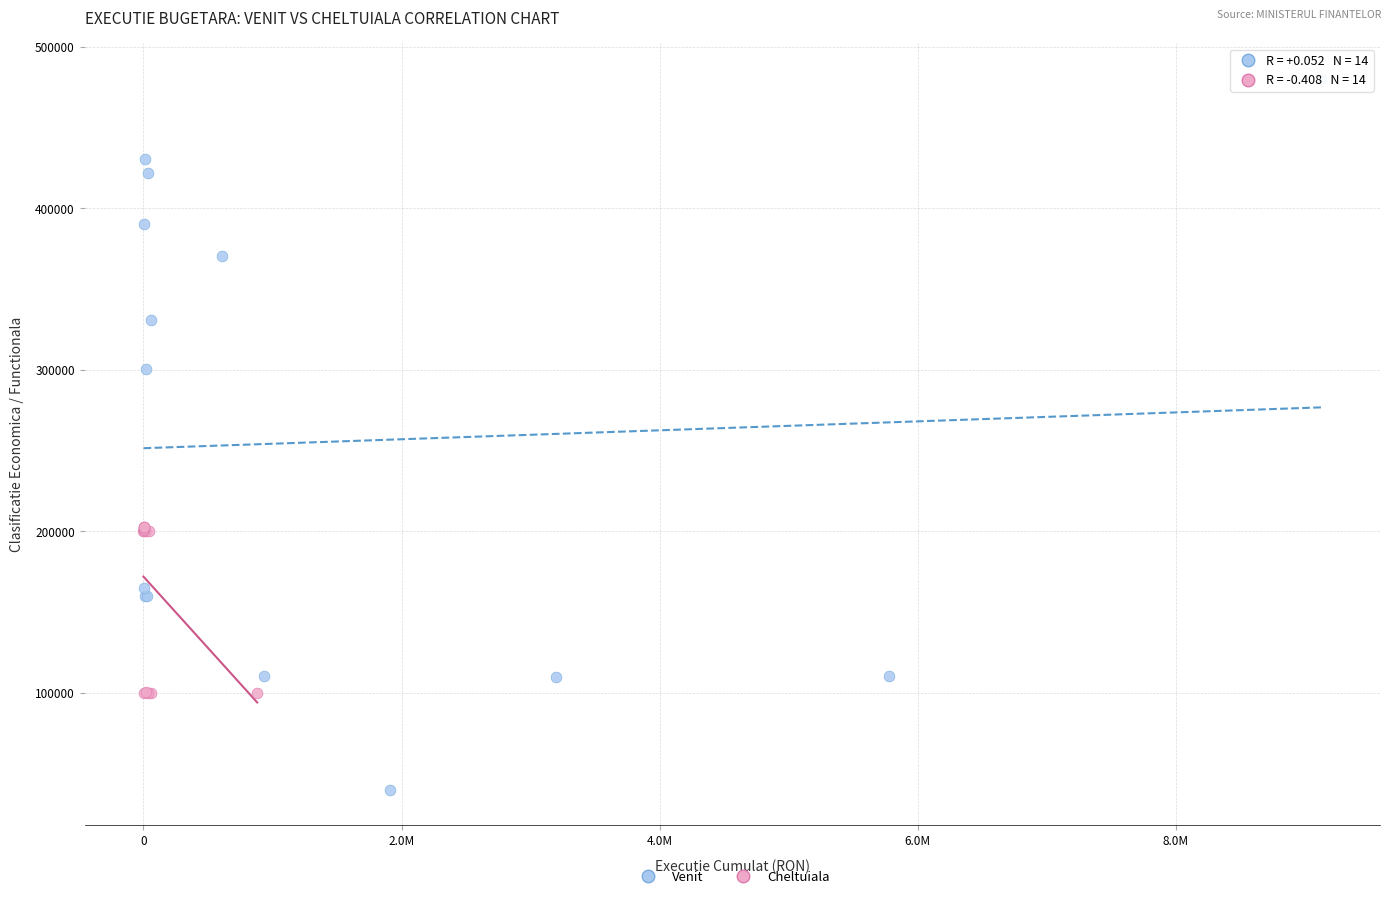

Which series reaches the maximum Y coordinate?

Venit